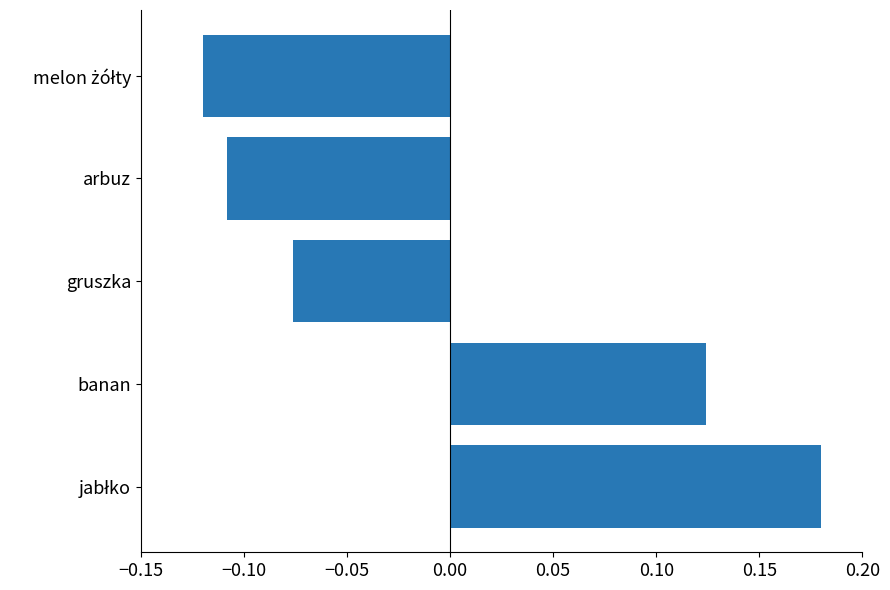

What is the difference between the maximum and minimum values?

0.3